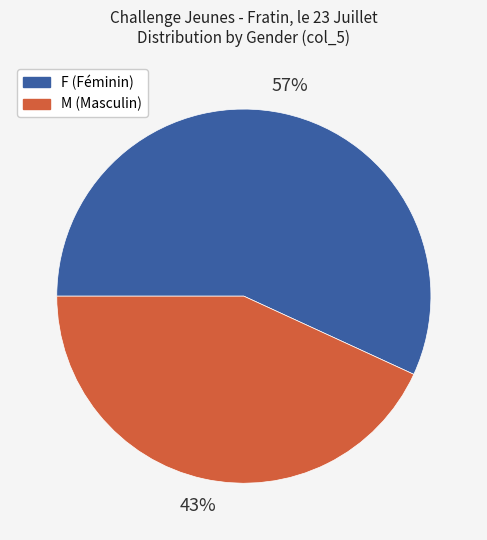

To the nearest percent, what is the combined percentage of M and F?

100%